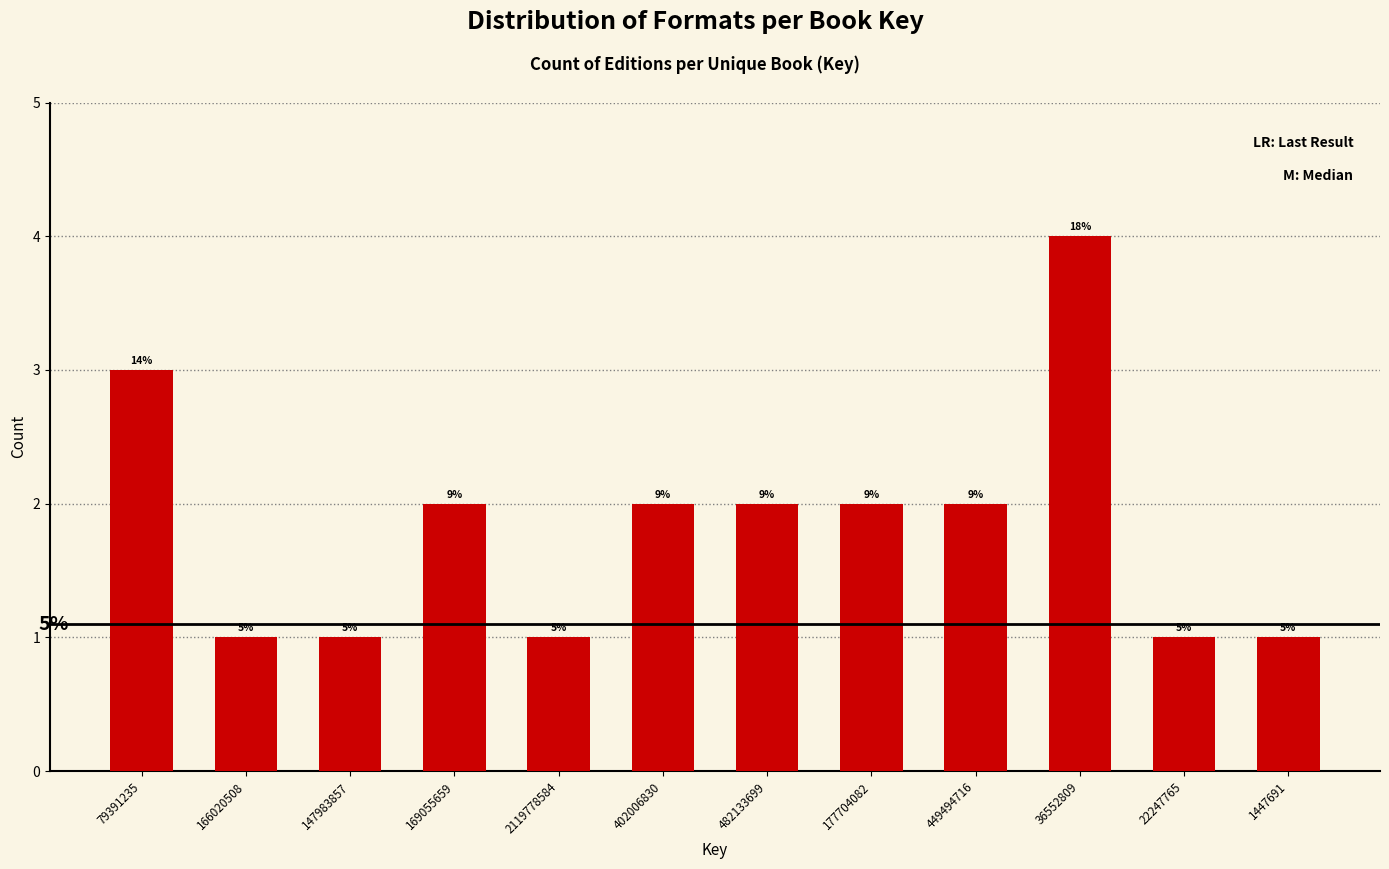

Does the chart contain any negative values?

No